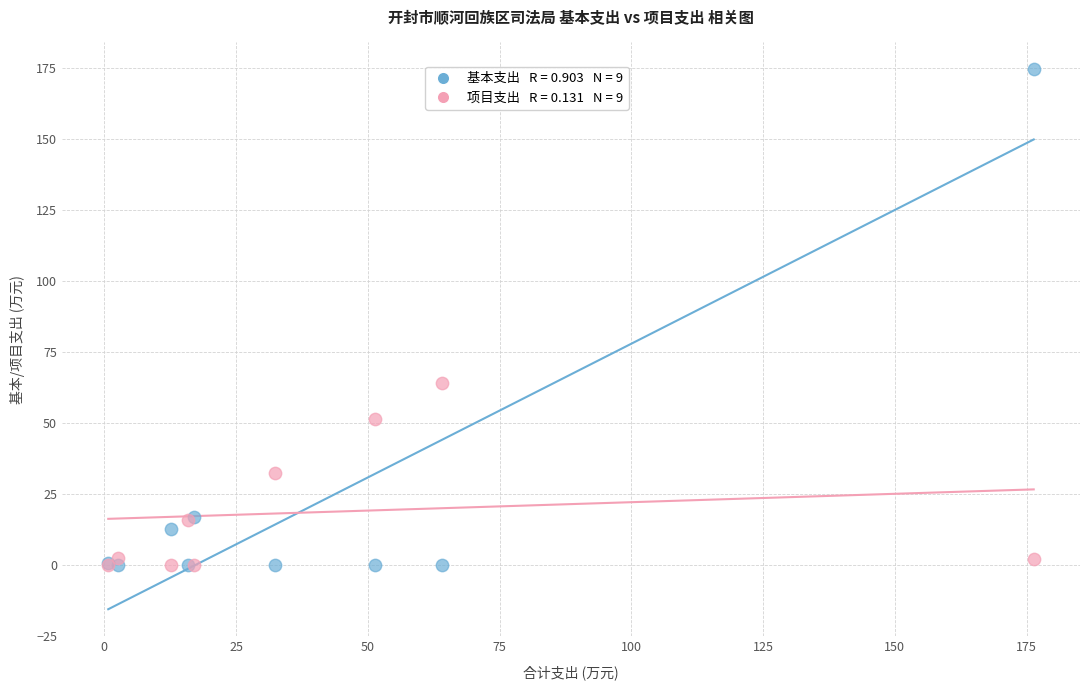

Across all series, what Y value is closest to 87?

64.0